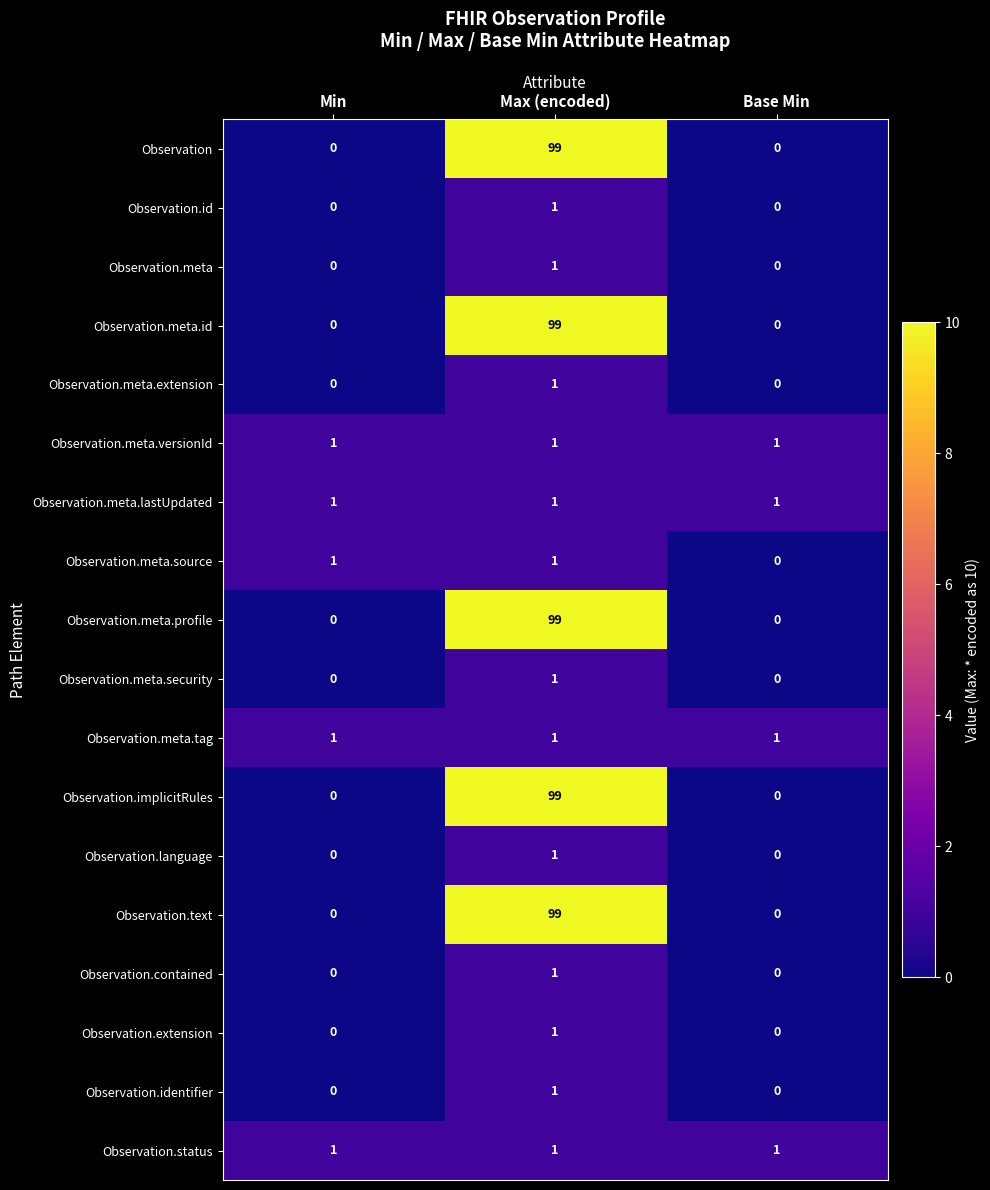

What is the spread (max minus min) of values at Max (encoded)?

98